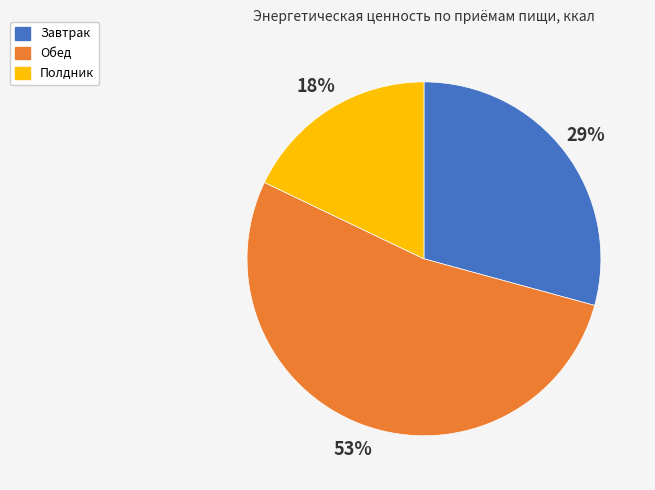

To the nearest percent, what percentage of the pie is Обед?

53%